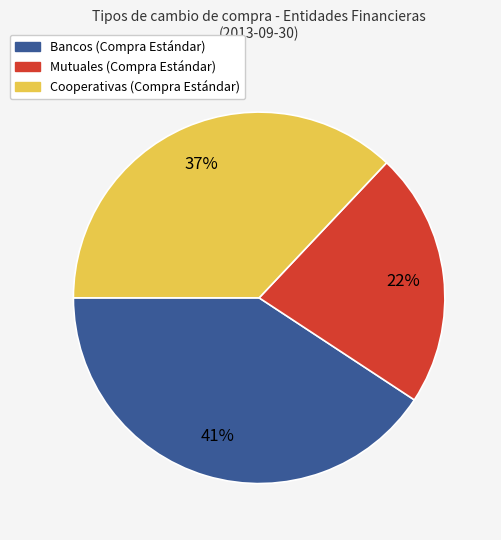

Does any single category account for the majority?

No